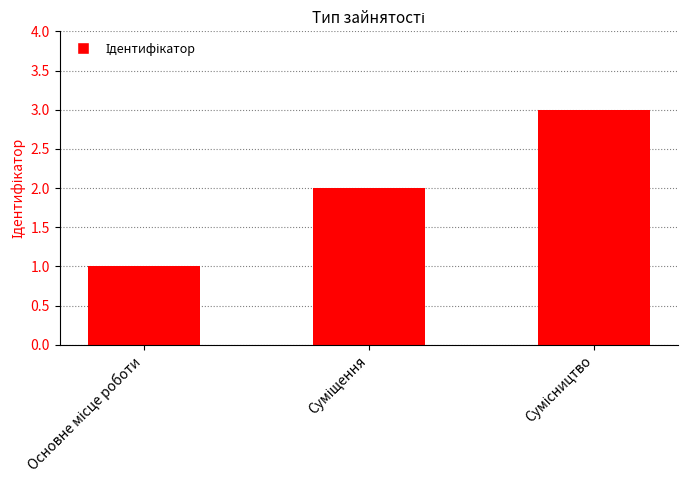

What is the greatest value displayed?

3